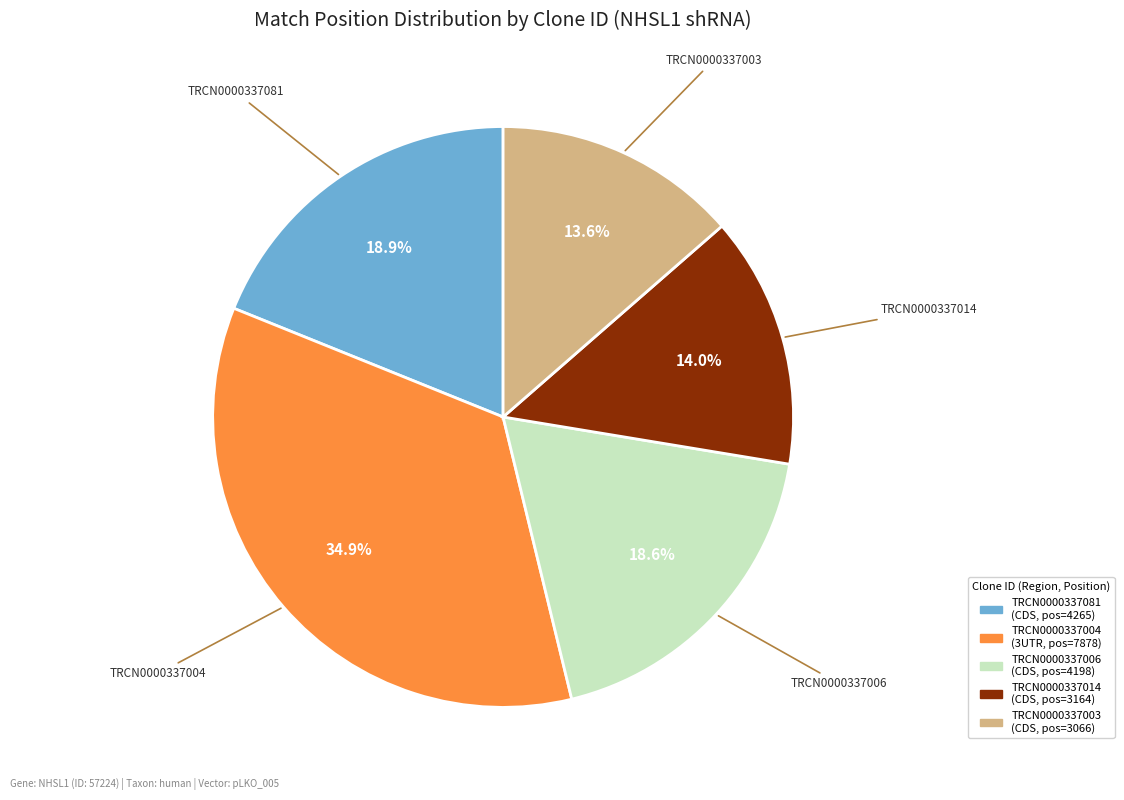

Which category has the biggest portion of the pie?

TRCN0000337004